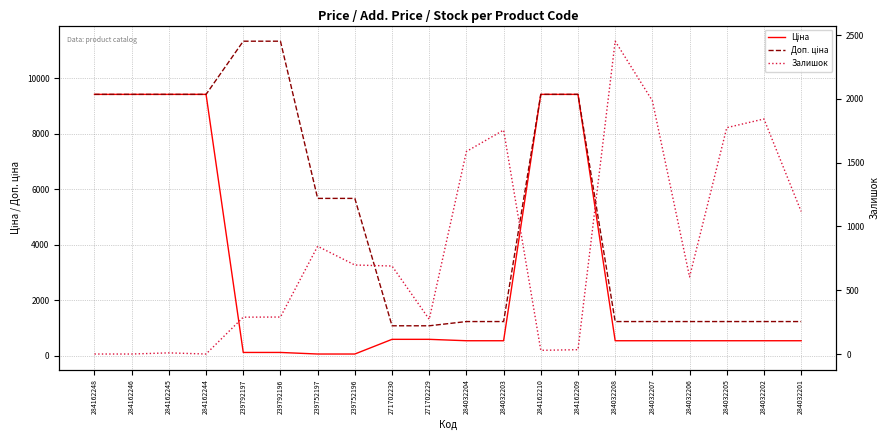

At 284162245, list the series in order from largest to smallest.

Ціна, Доп. ціна, Залишок